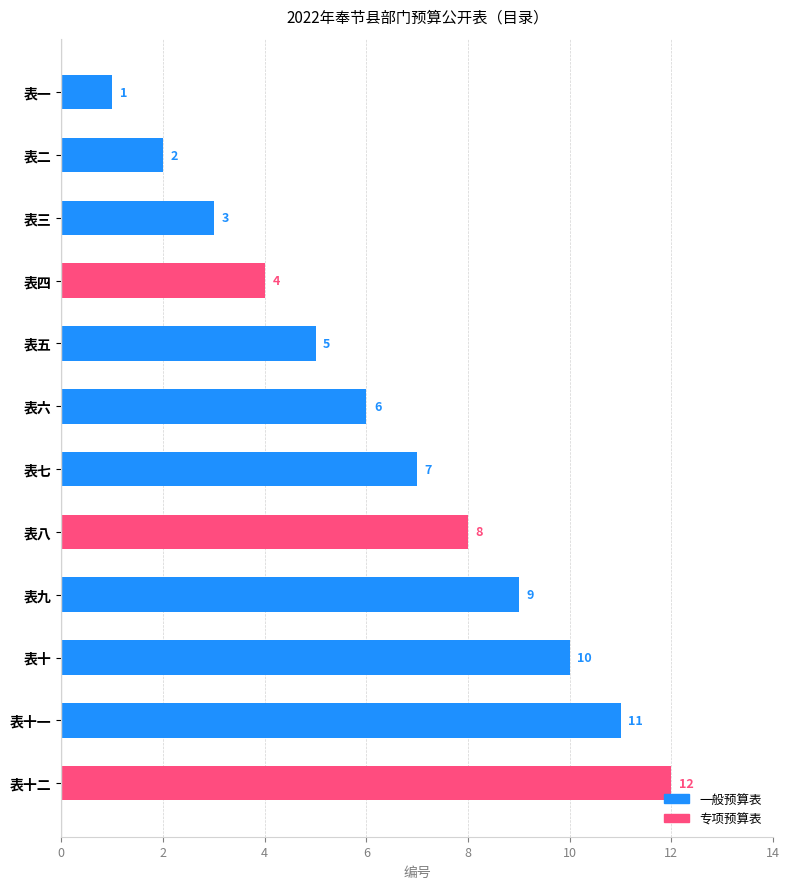

List the labels in order of value, largest first.

表十二, 表十一, 表十, 表九, 表八, 表七, 表六, 表五, 表四, 表三, 表二, 表一